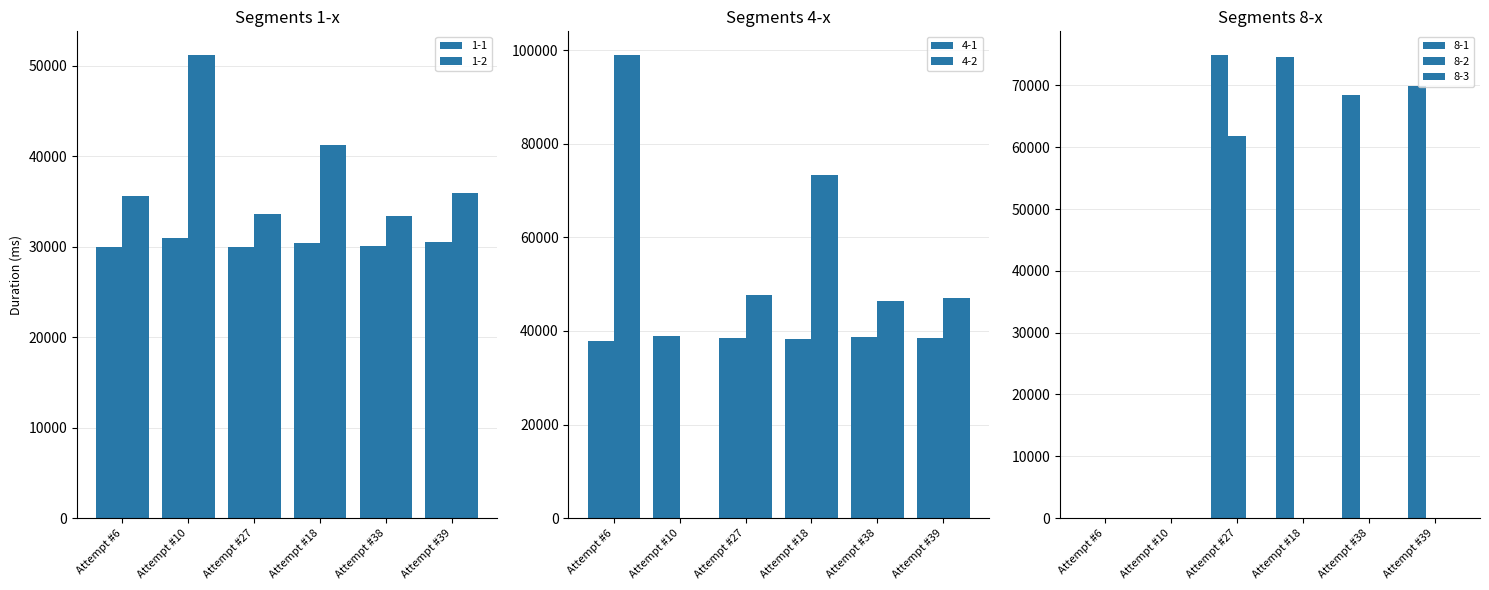

Reading right to left, what are all the values shown in this chart?

1-1: 30577	30120	30401	30016	31009	29944
1-2: 35948	33389	41237	33596	51254	35637
4-1: 38557	38629	38298	38405	38974	37788
4-2: 47094	46374	73446	47710	0	99125
8-1: 69835	68513	74672	75010	0	0
8-2: 0	0	0	61818	0	0